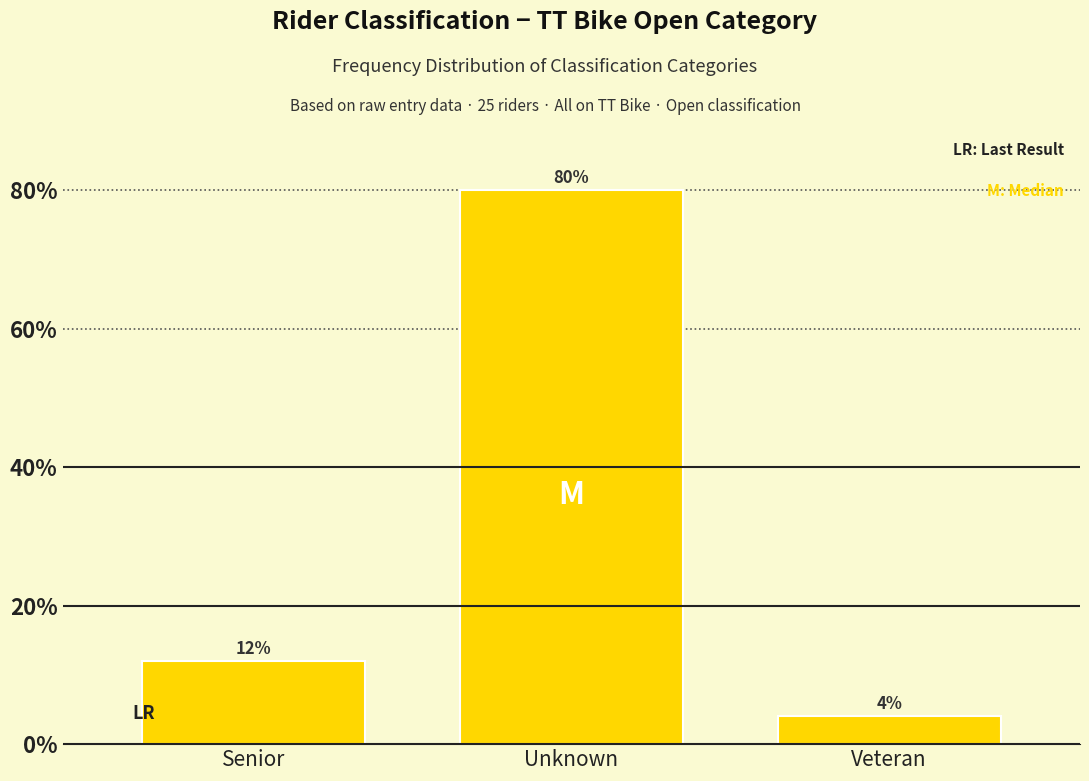

Reading left to right, list all the values displayed in this chart.

Senior=12	Unknown=80	Veteran=4